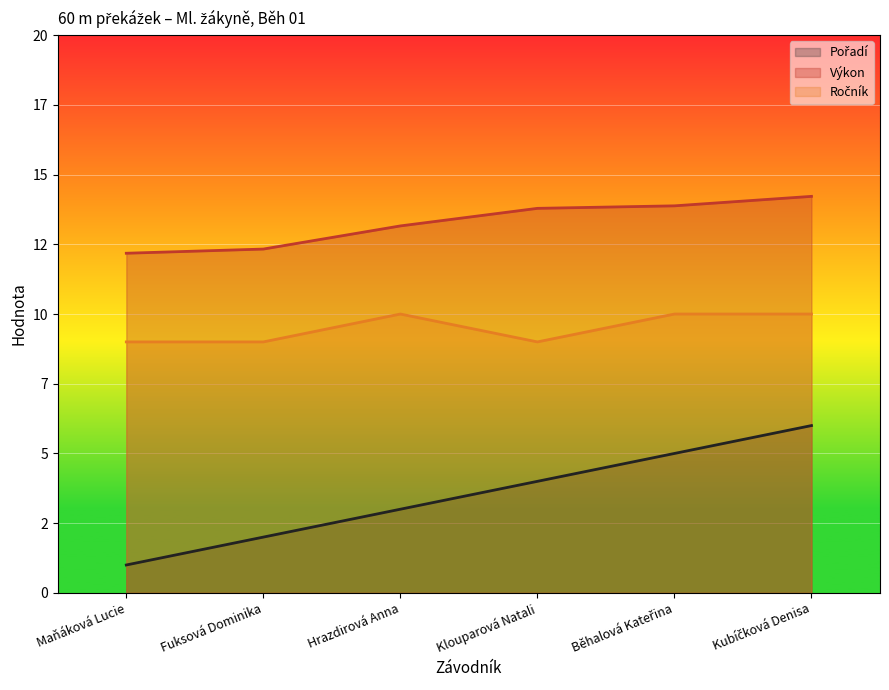

At how many categories does at least one series exceed 6?

6